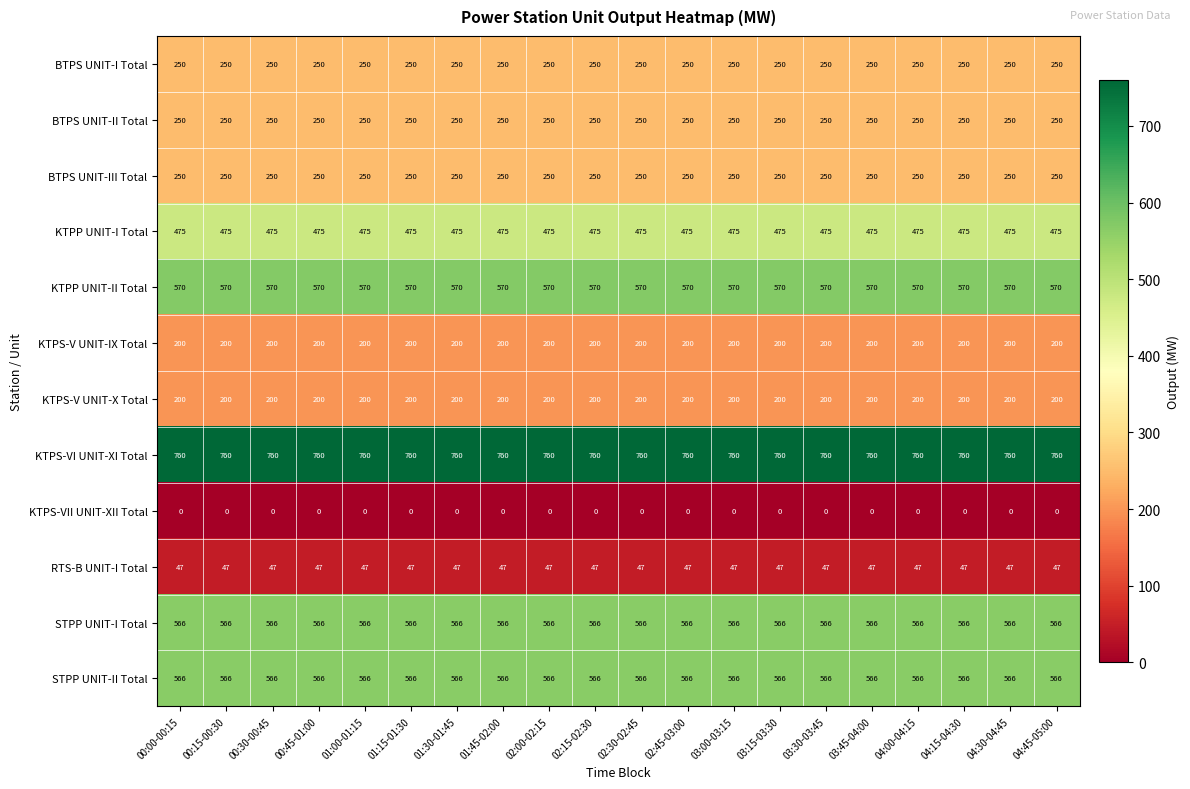

The KTPS-VI UNIT-XI Total series shows 760 at 04:45-05:00. True or false?

True